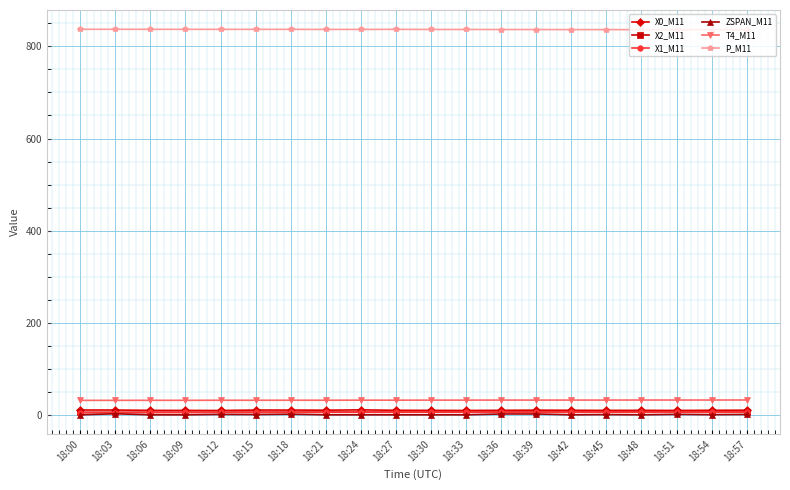

At how many categories does at least one series exceed 383?

20